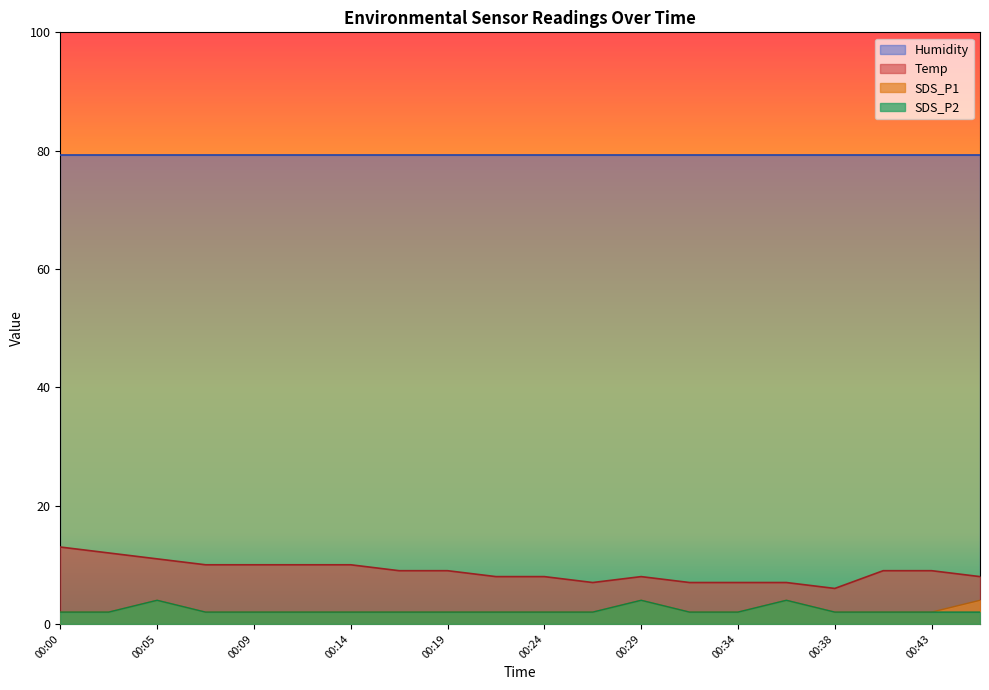

True or false: SDS_P1 and Temp intersect in this chart.

False